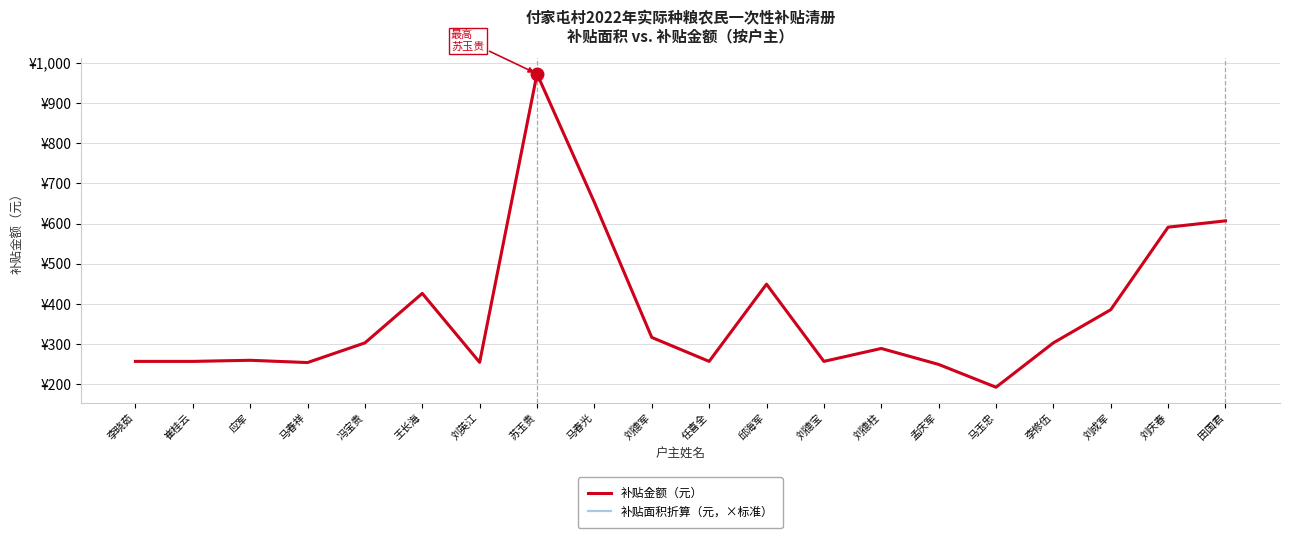

Does the chart have visible grid lines?

Yes